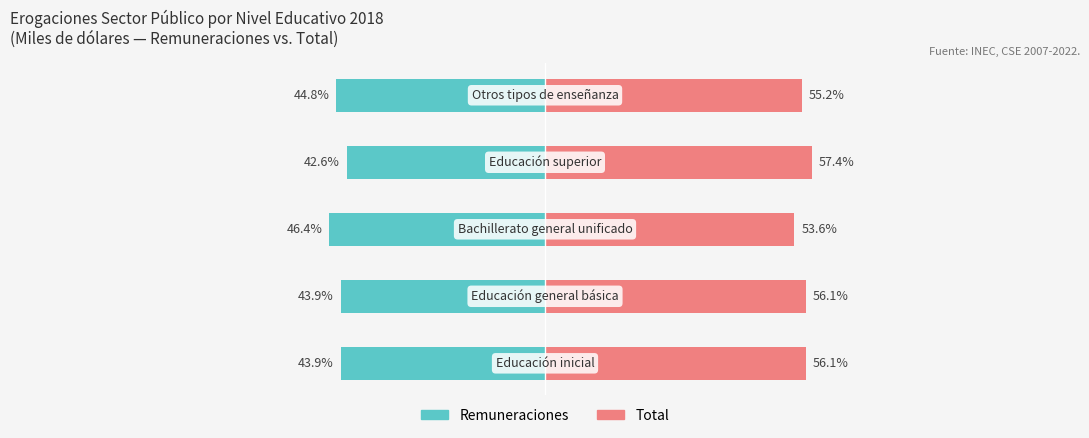

Reading right to left, extract all data points from this chart.

Remuneraciones: -44.8	-42.6	-46.4	-43.9	-43.9
Total: 55.2	57.4	53.6	56.1	56.1